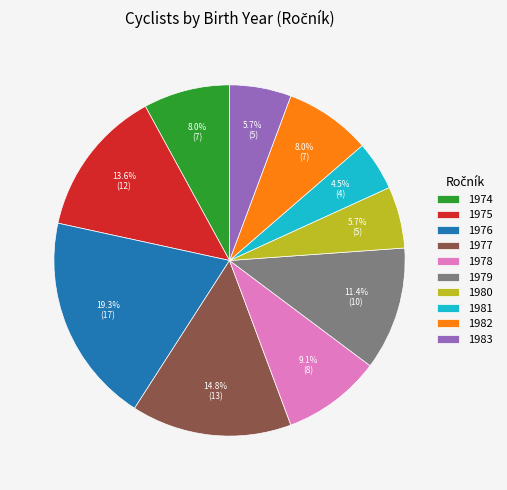

True or false: 1980 accounts for 17% of the total.

False